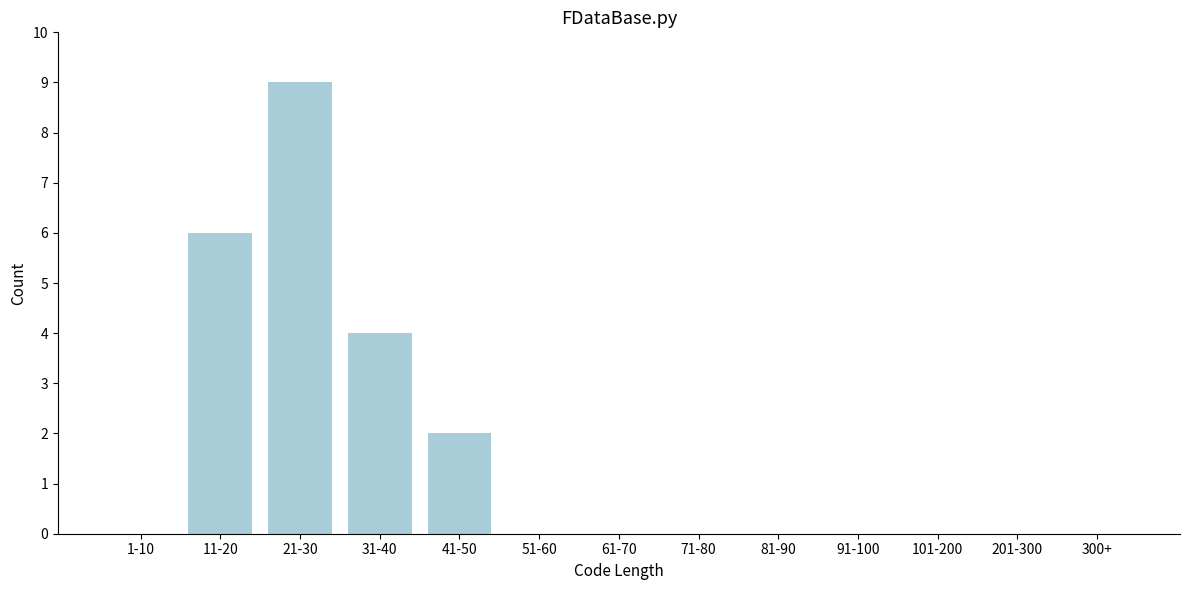

Reading left to right, what are all the values shown in this chart?

1-10=0	11-20=6	21-30=9	31-40=4	41-50=2	51-60=0	61-70=0	71-80=0	81-90=0	91-100=0	101-200=0	201-300=0	300+=0